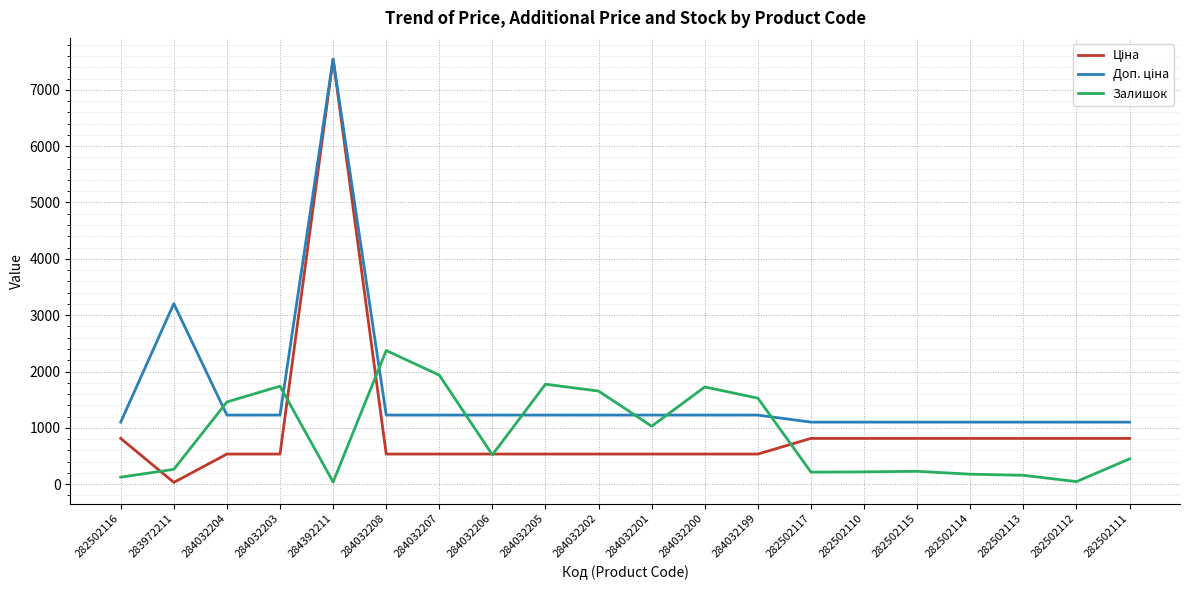

Which category has the highest value across all series?

284392211